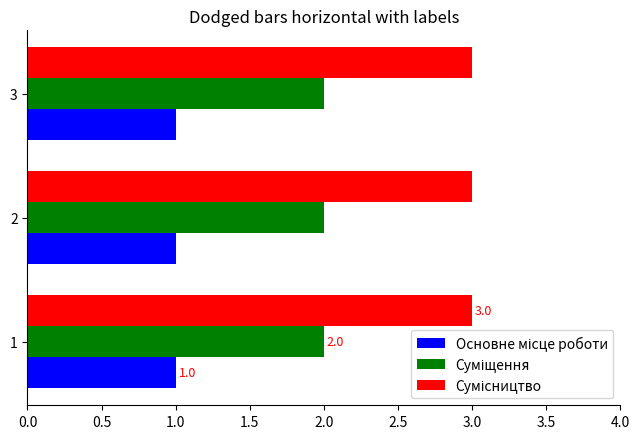

What is the maximum value shown in the chart?

3